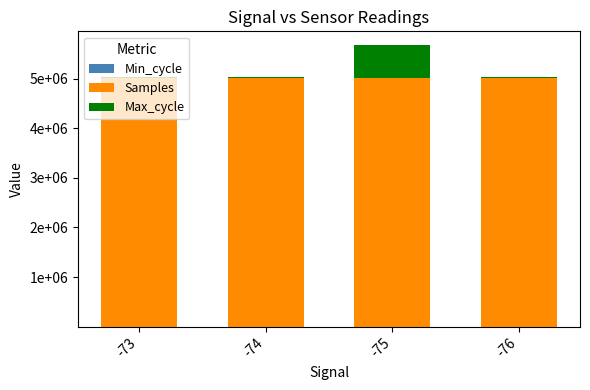

What is the sum of all Samples values?

20061548.4